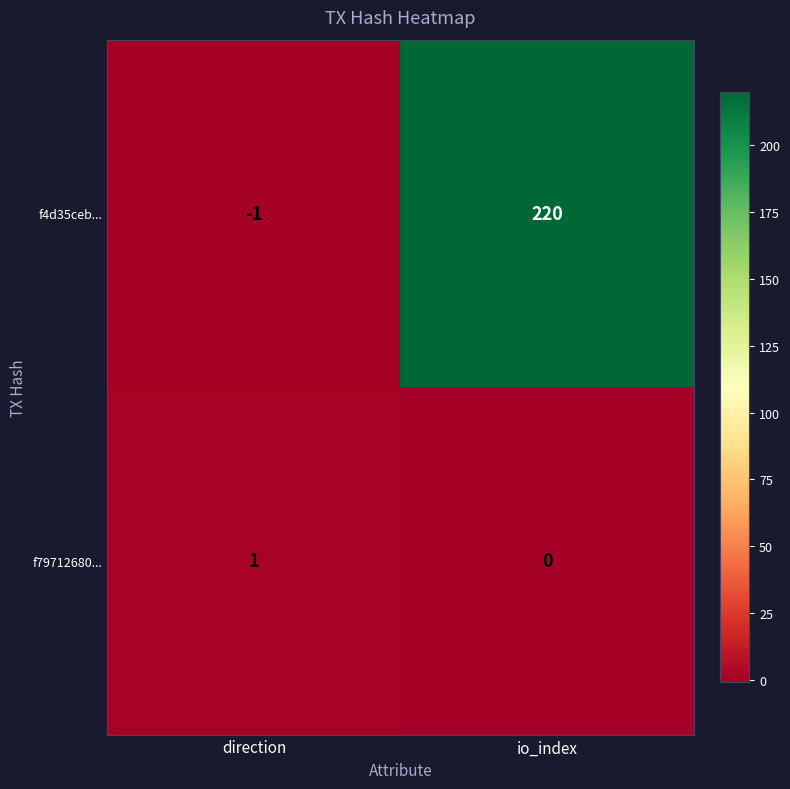

Reading right to left, what are all the values shown in this chart?

f4d35ceb...: io_index=220	direction=-1
f79712680...: io_index=0	direction=1